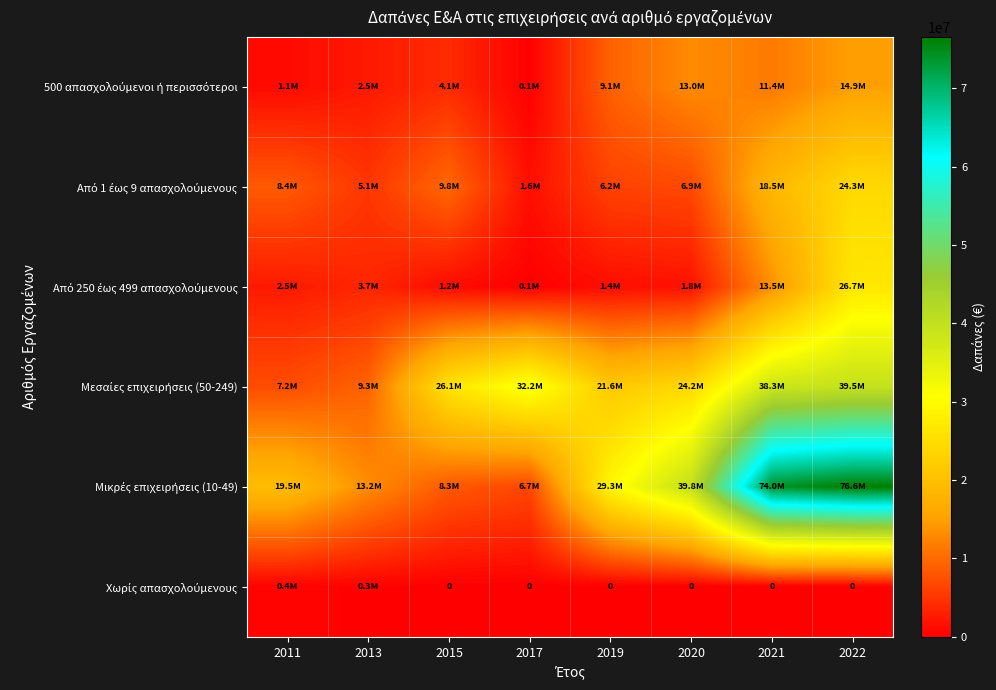

Rank the series at 2021 from highest to lowest value.

Μικρές επιχειρήσεις (10-49), Μεσαίες επιχειρήσεις (50-249), Από 1 έως 9 απασχολούμενους, Από 250 έως 499 απασχολούμενους, 500 απασχολούμενοι ή περισσότεροι, Χωρίς απασχολούμενους